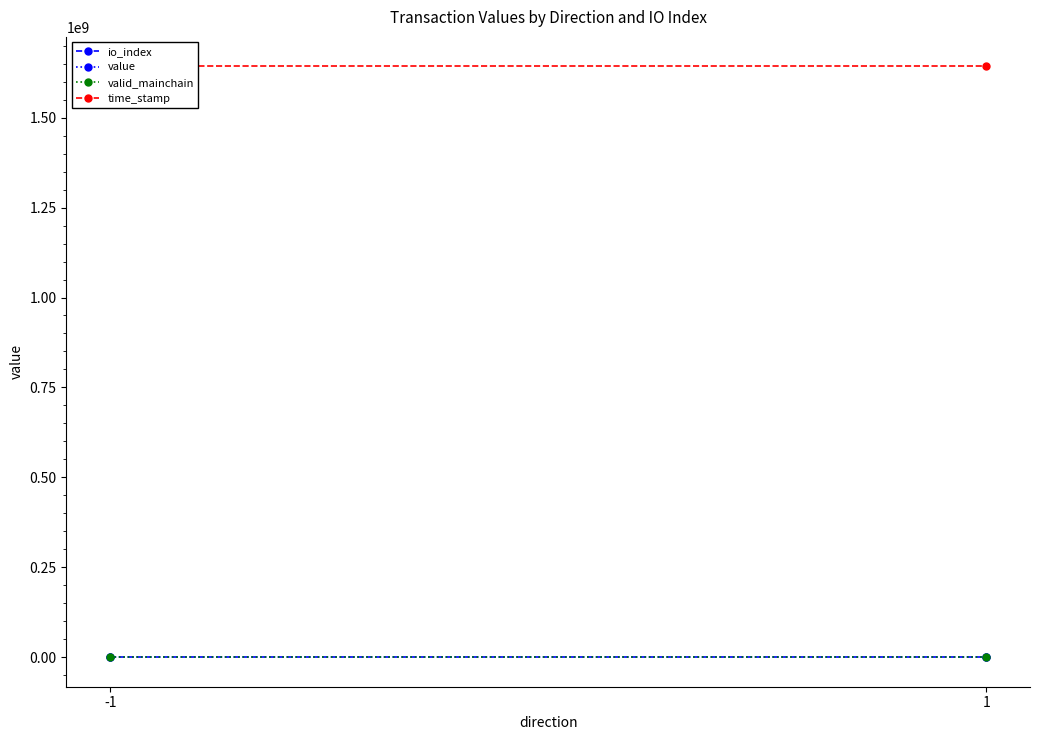

Rank the series by their maximum value, from highest to lowest.

time_stamp, value, valid_mainchain, io_index